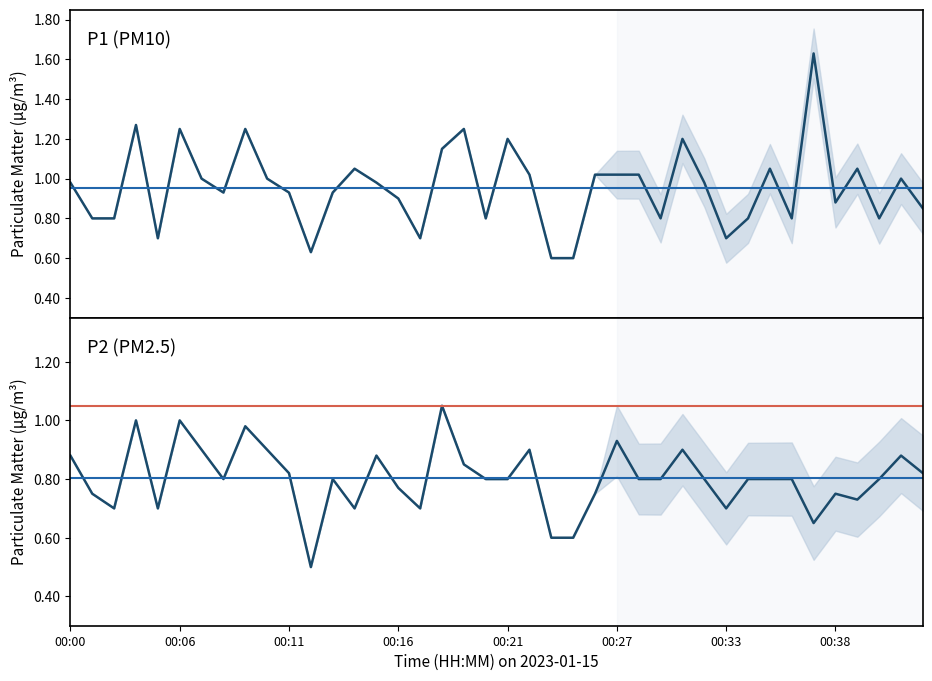

Which label corresponds to the smallest value in the chart?

00:12